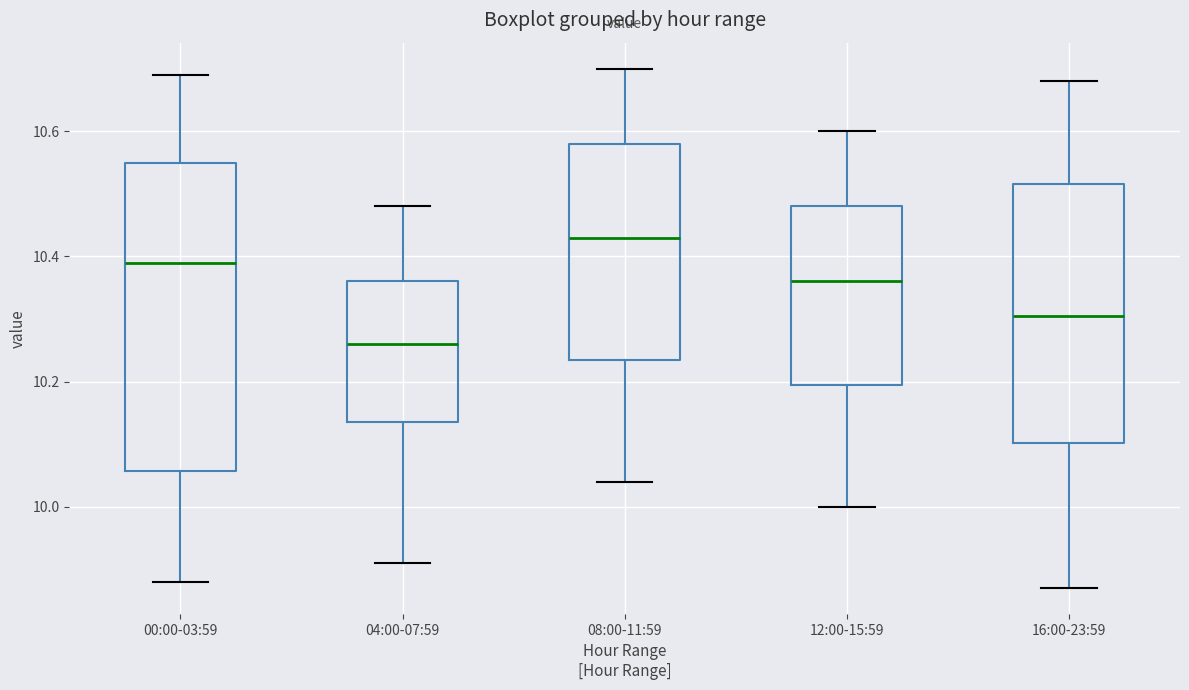

Which box's median line is the lowest?

04:00-07:59